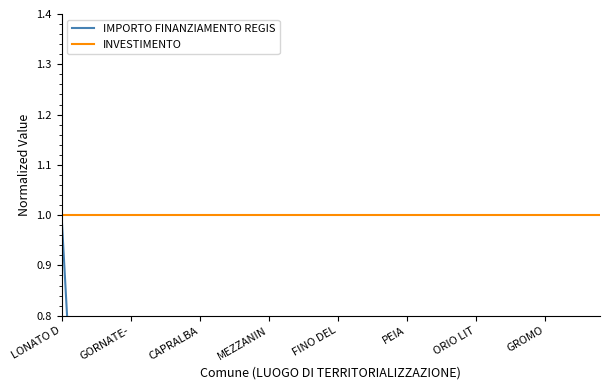

At which label does INVESTIMENTO reach its peak?

LONATO D